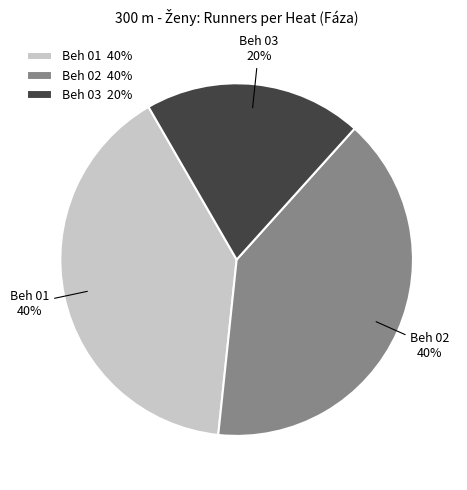

To the nearest percent, what is the difference between the largest and smallest slice percentages?

20%